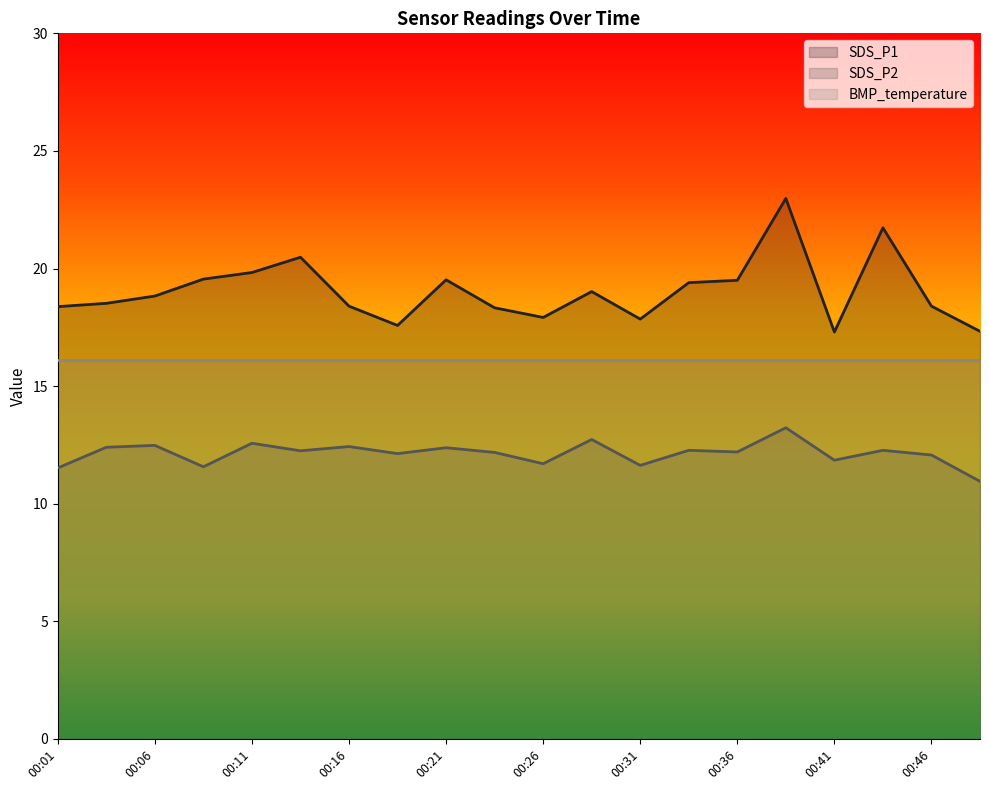

What are all the series names shown in the legend?

SDS_P1, SDS_P2, BMP_temperature